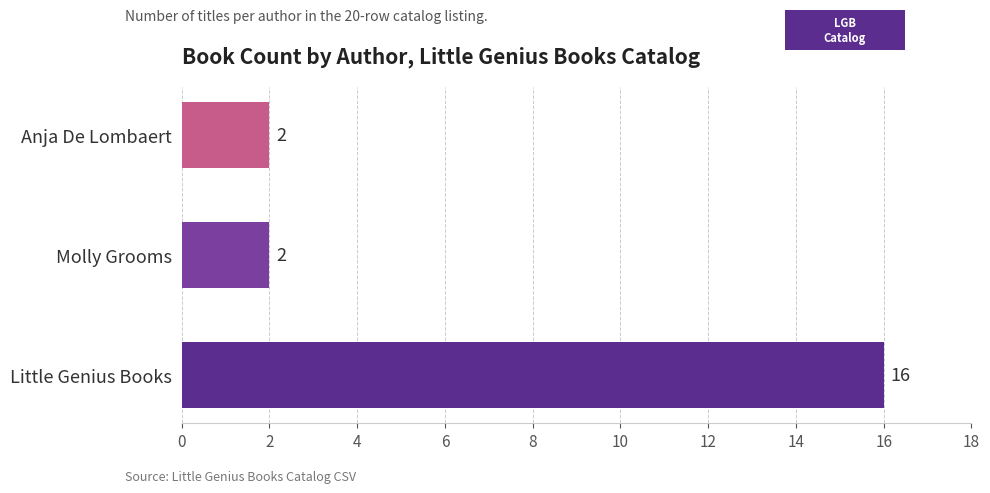

How many series are shown in this chart?

1